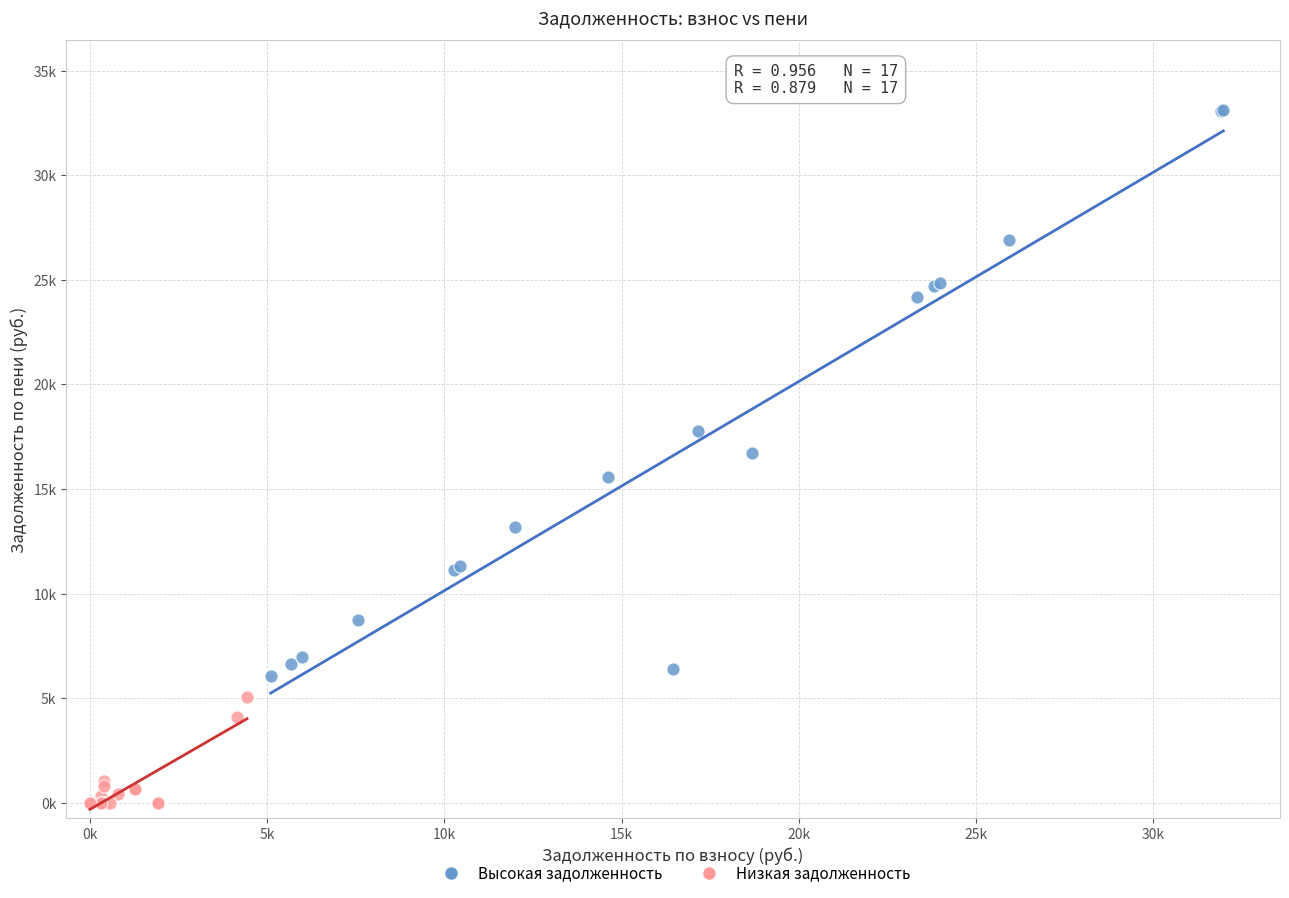

Which series has the largest Y range (max minus min)?

Высокая задолженность